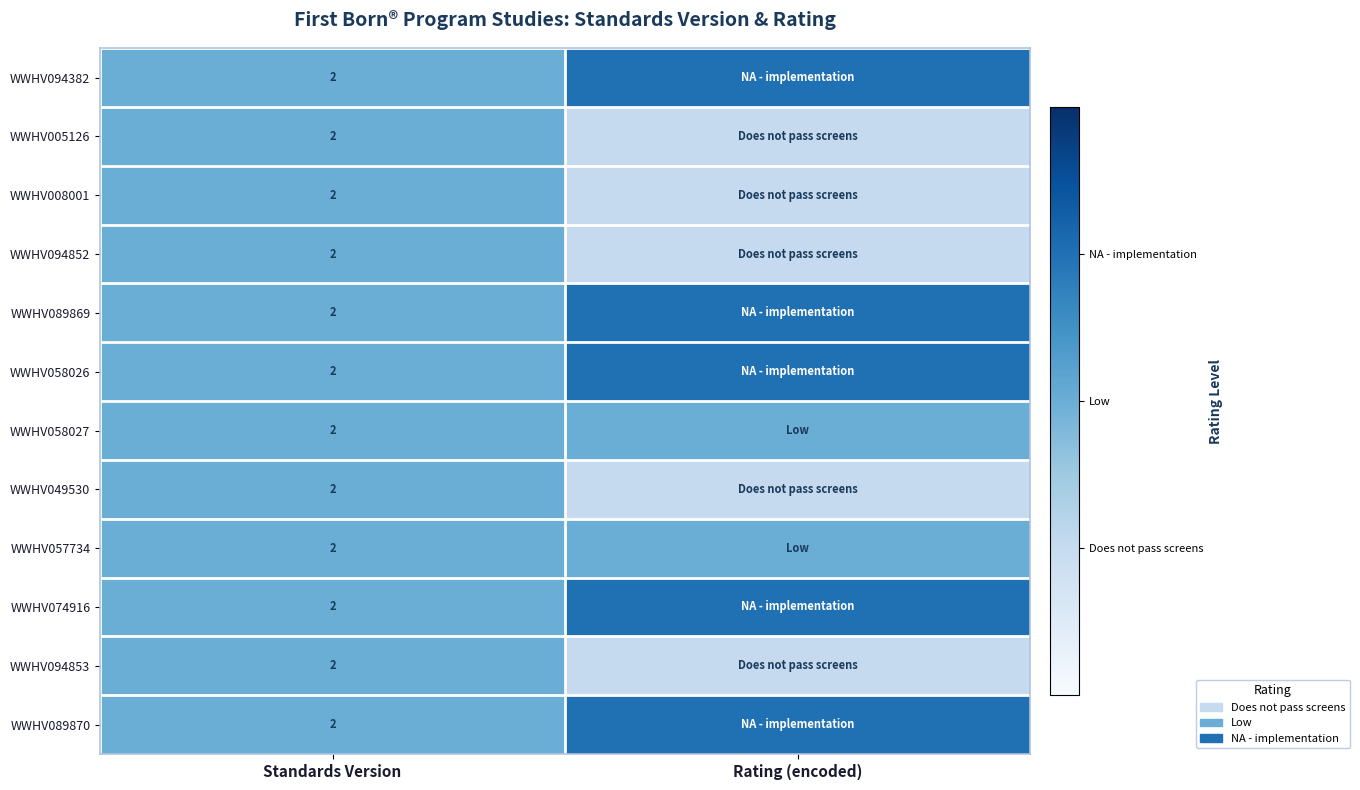

The WWHV094382 series shows 3 at Standards Version. True or false?

False